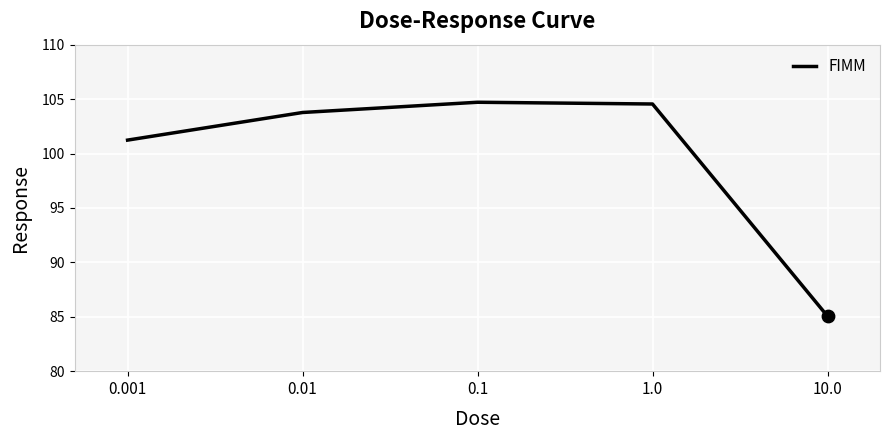

What is the change in value from 0.01 to 0.1?

+0.9